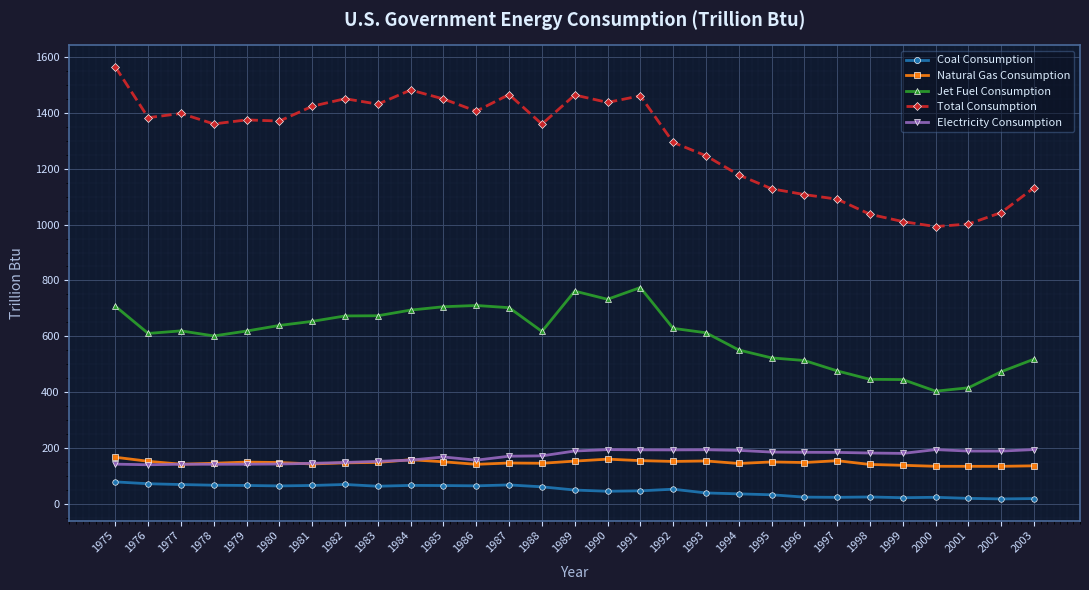

Which series has the largest range (max minus min)?

Total Consumption